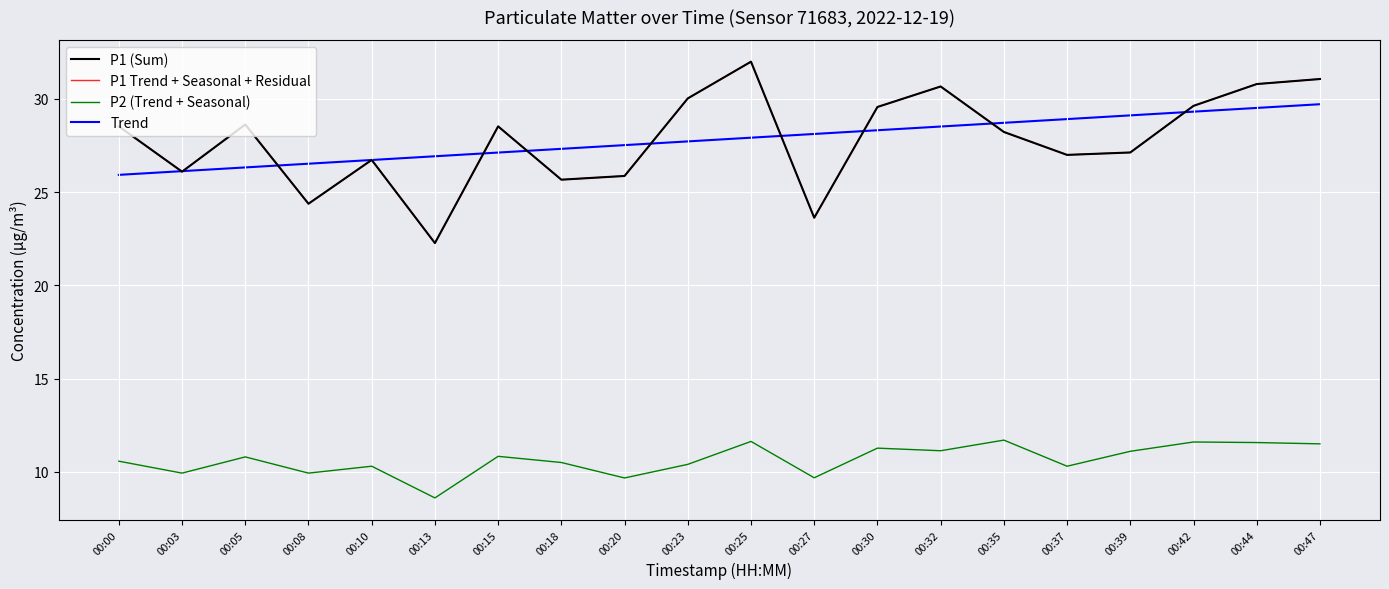

Which series changed the most between 00:08 and 00:25?

P1 (Sum)